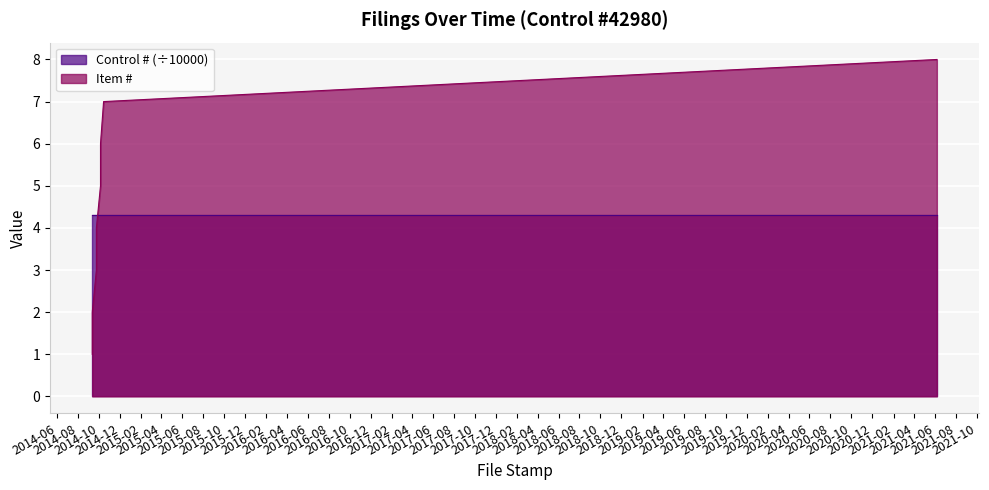

Between 2014-09-12 and 2014-10-15, which is larger?

2014-10-15